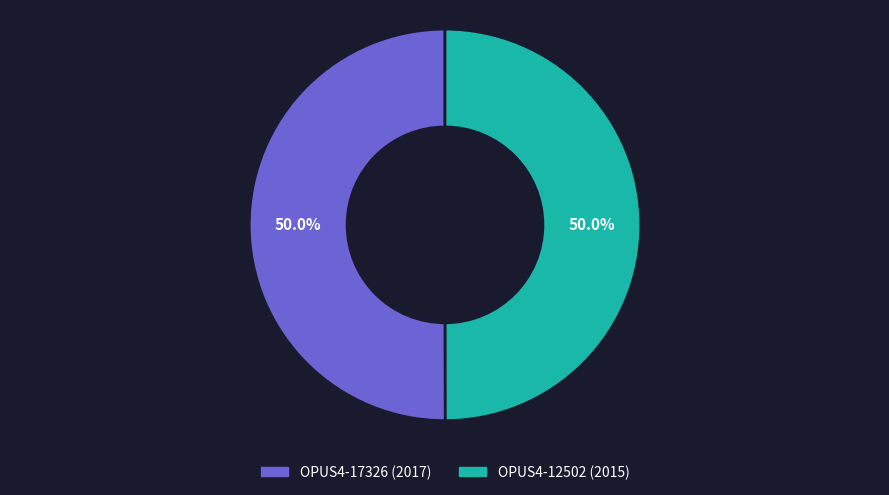

What is the total percentage of OPUS4-17326 and OPUS4-12502?

100.0%